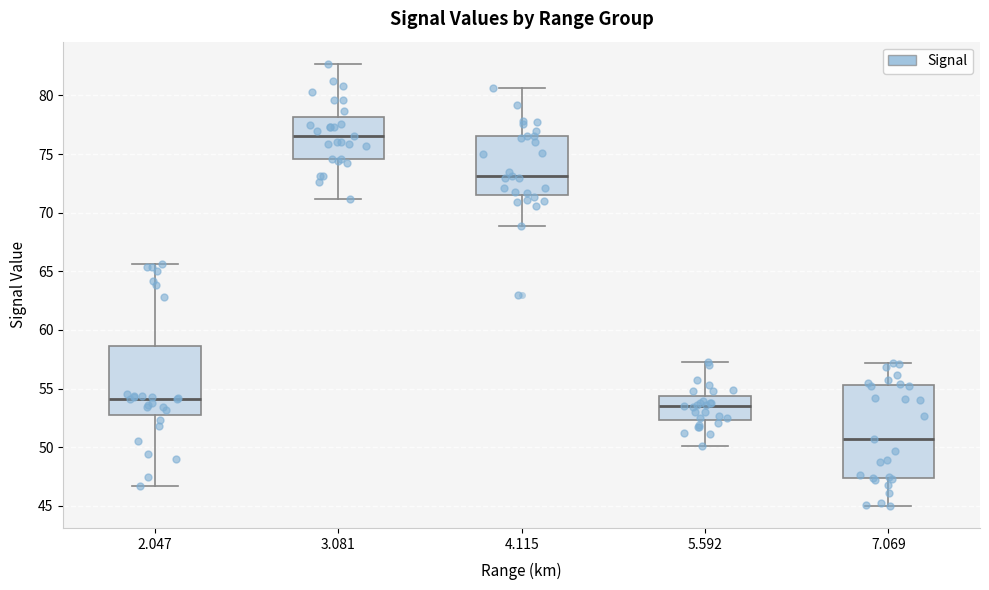

Reading left to right, read every box against the y-axis: the position of its median line, the range the box covers, and the ends of its whiskers. The values are not printed on the chart, so give them approximately, as read against the axis.

2.047: median 54.0, box 53.0 to 58.5, whiskers 46.5 to 65.5
3.081: median 76.5, box 74.5 to 78.0, whiskers 71.0 to 82.5
4.115: median 73.0, box 71.5 to 76.5, whiskers 69.0 to 80.5
5.592: median 53.5, box 52.5 to 54.5, whiskers 50.0 to 57.5
7.069: median 50.5, box 47.5 to 55.5, whiskers 45.0 to 57.0